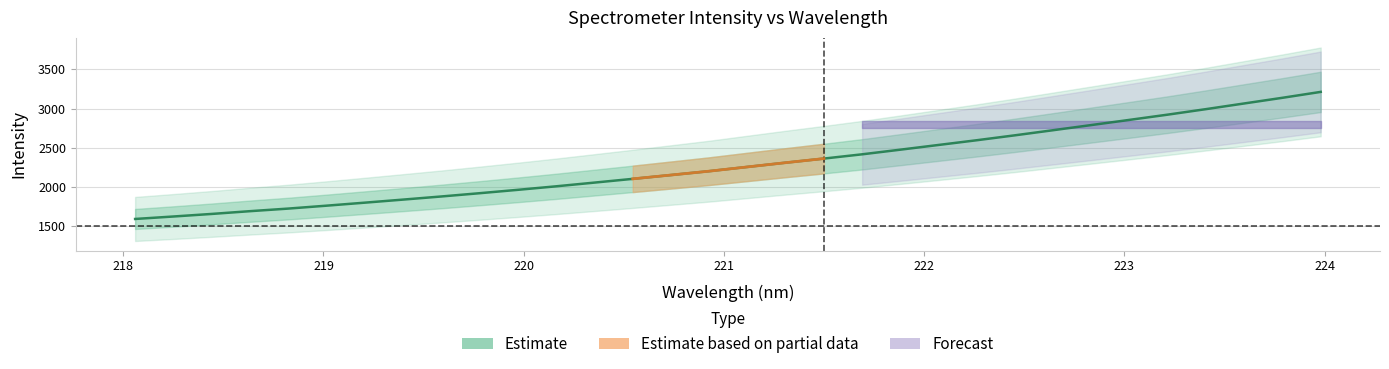

At which label does the data first exceed 2257?

221.1174